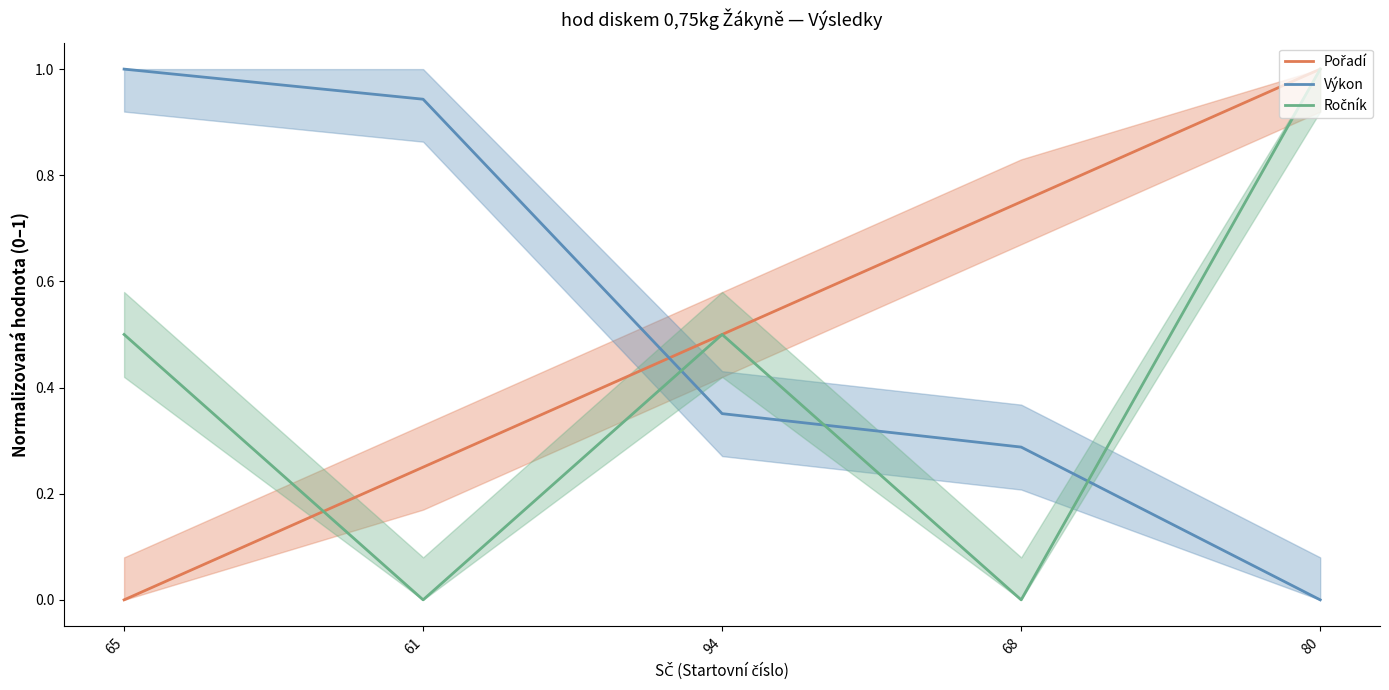

What is the label of the 5th point from the right?

65